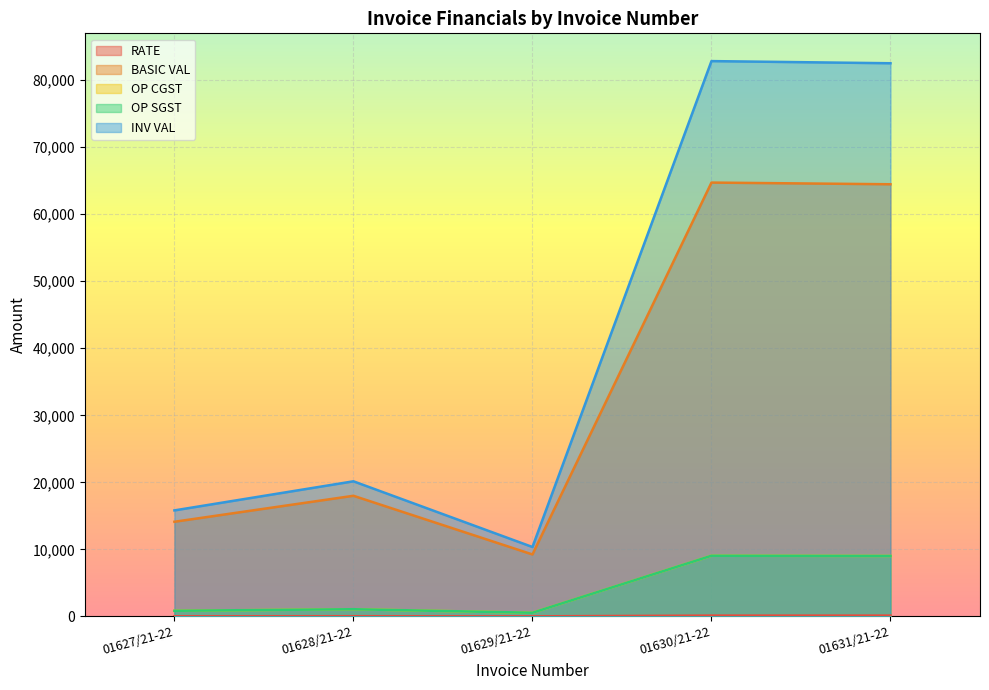

Does the chart display data point markers on the line(s)?

No